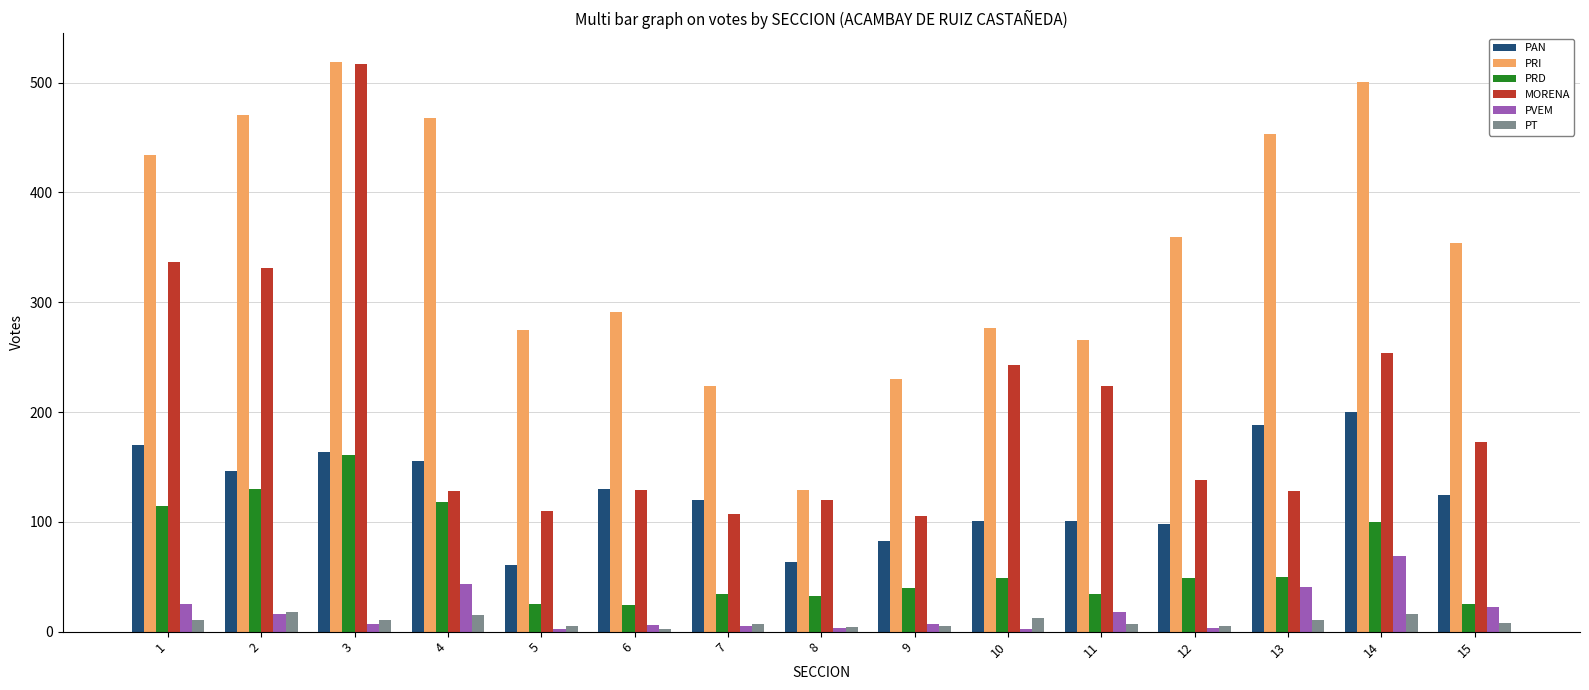

What is the highest value of the PT series?

18